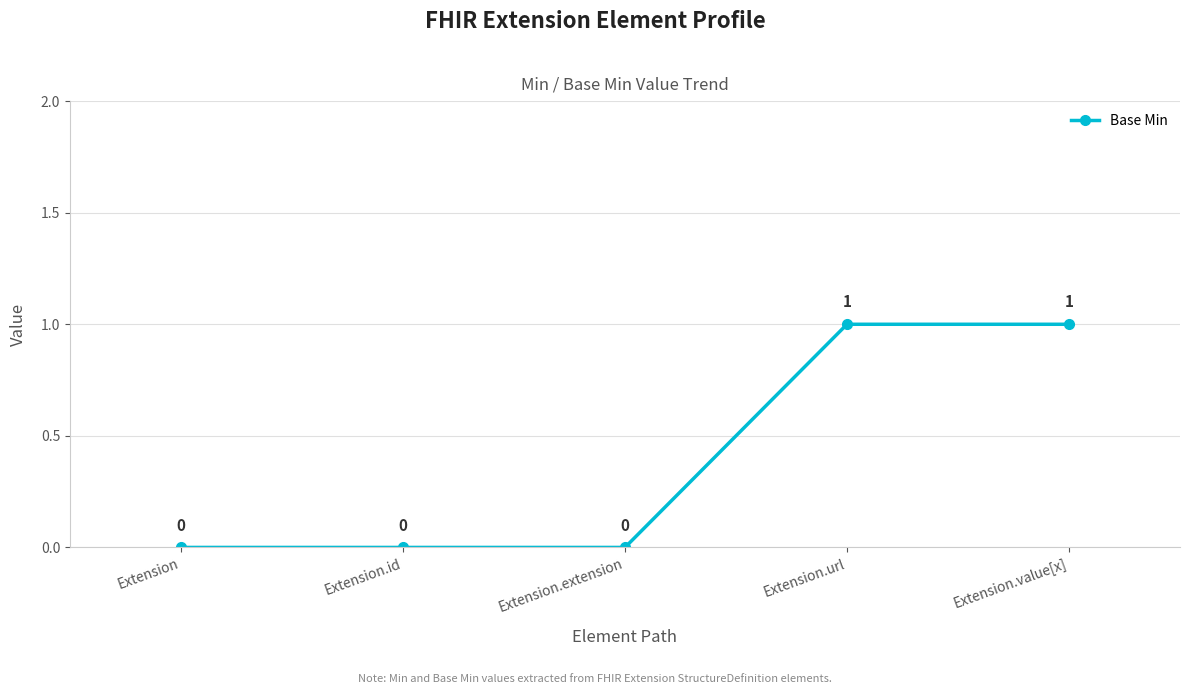

True or false: there are more than 1 points higher than both neighbors.

False